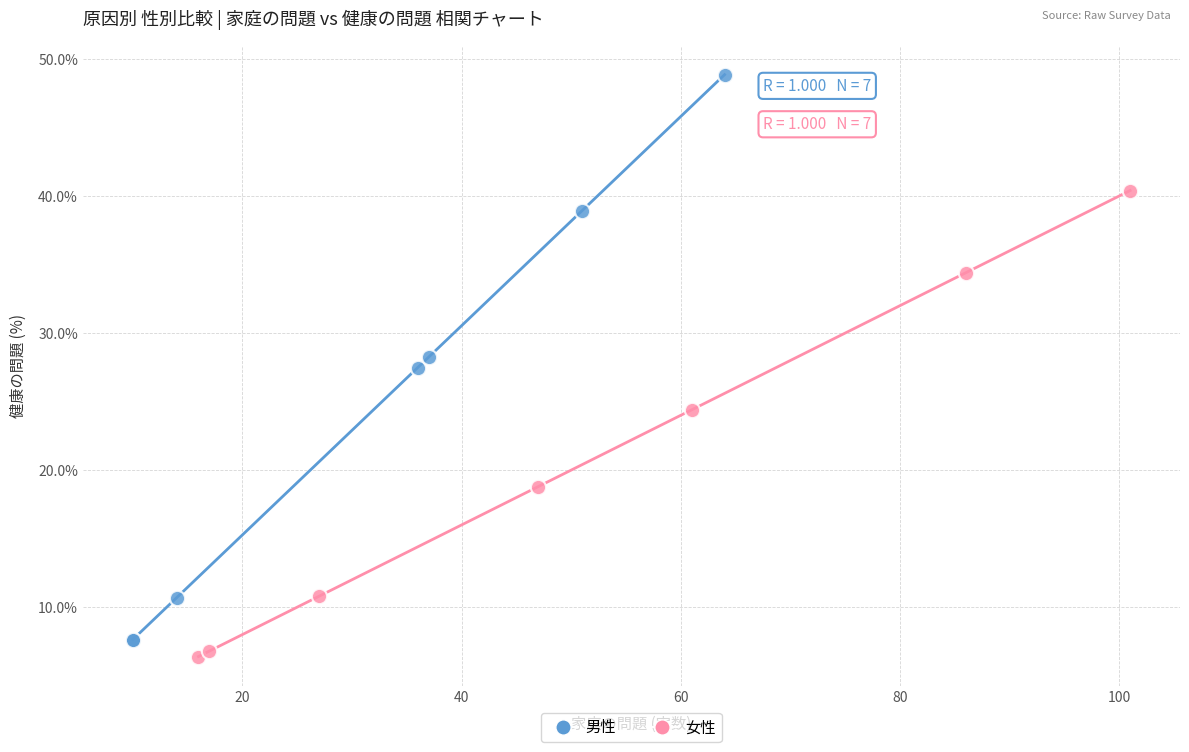

Which series has the widest spread of Y values?

男性